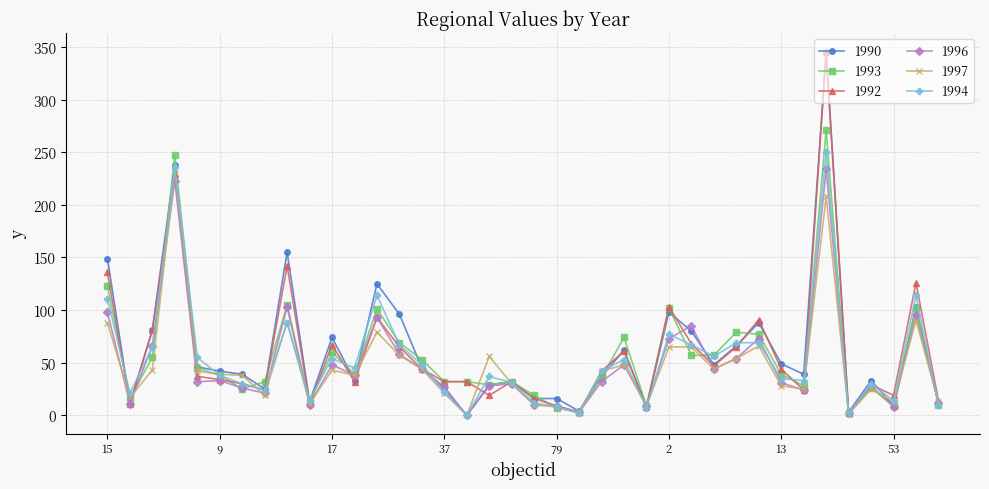

What is the maximum value for 1993?

271